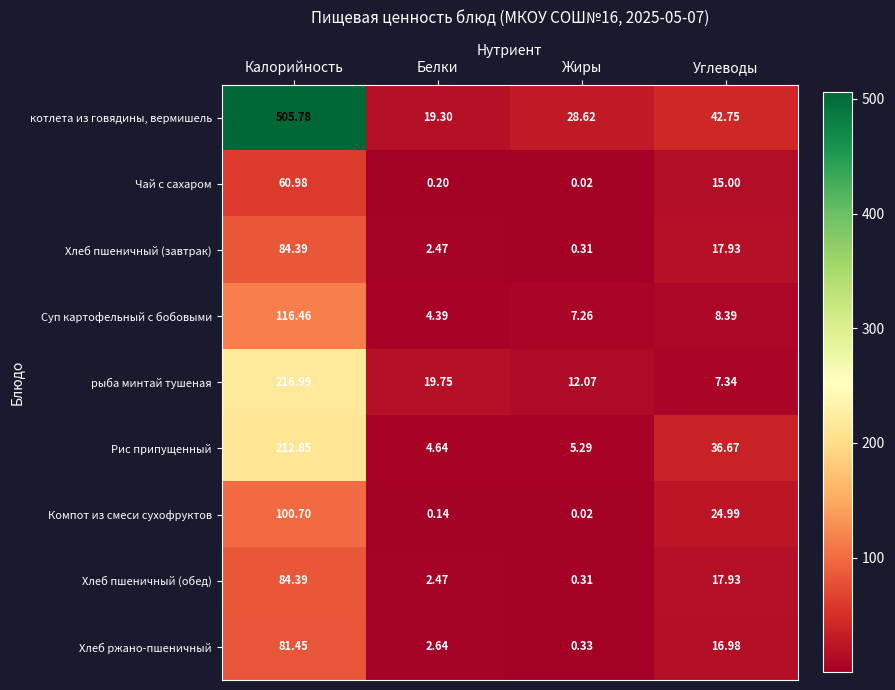

At which category is the sum across all series the highest?

Калорийность